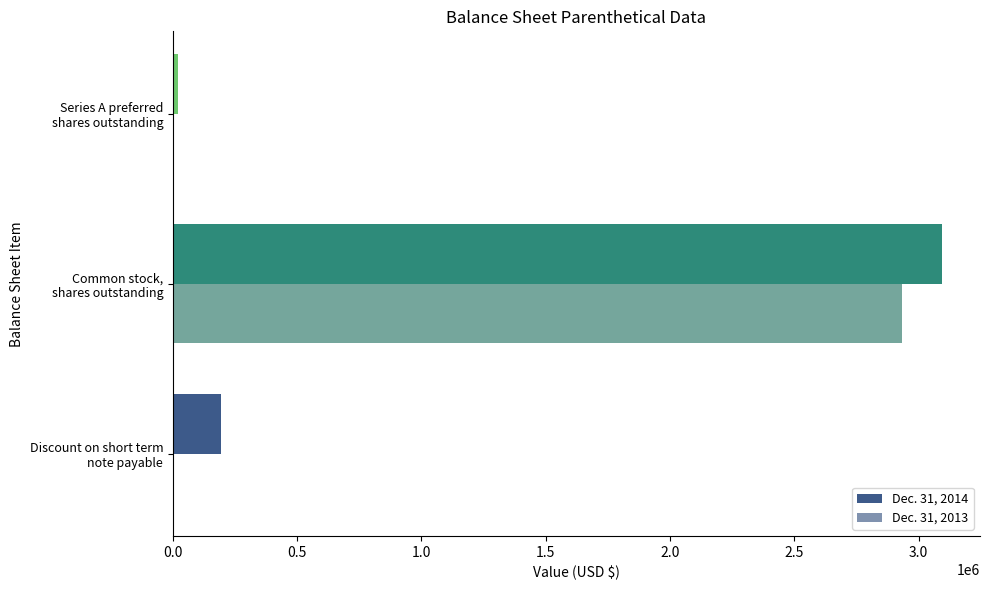

How many data points does each series have?

3